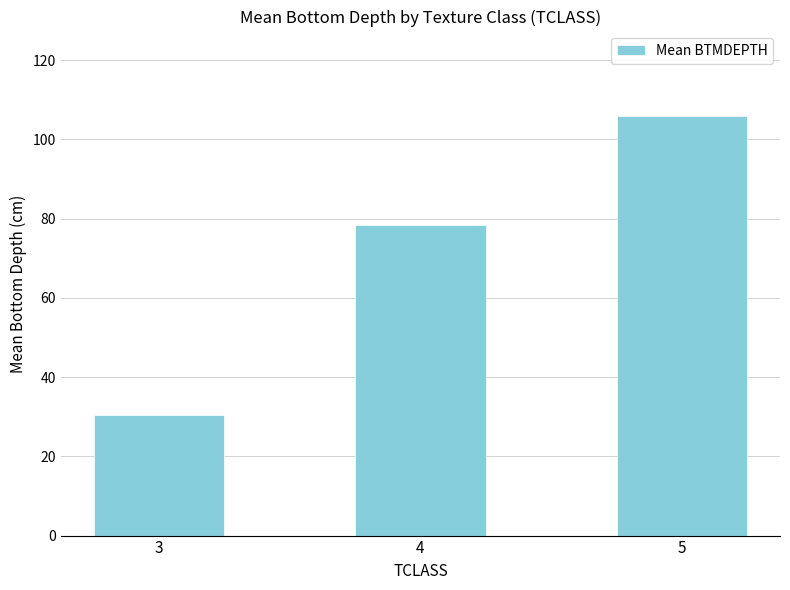

Is it true that the value at 3 is 12.8?

False